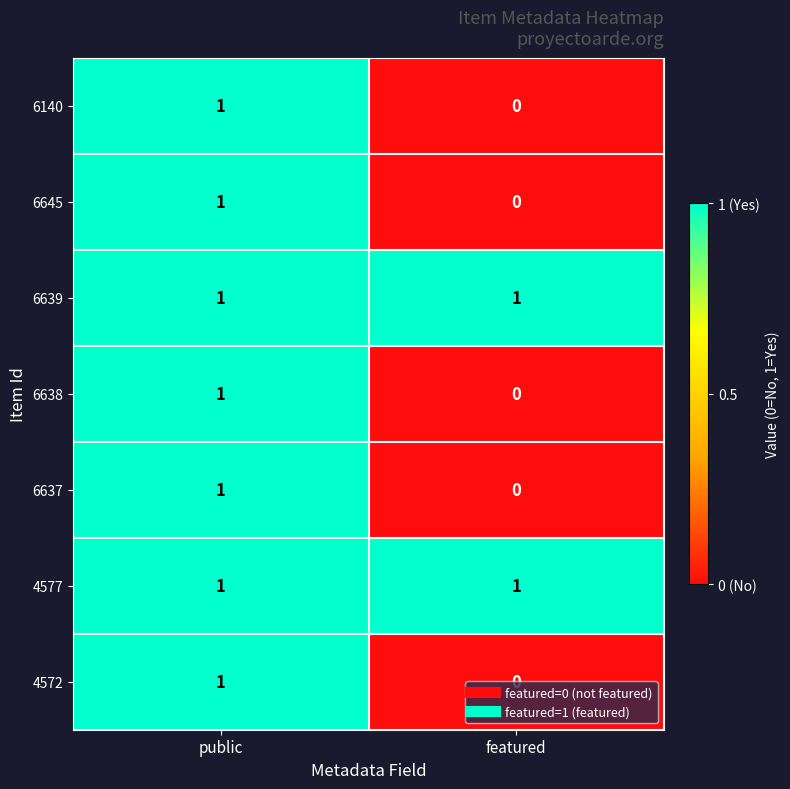

Which category has the lowest value in the 6637 series?

featured